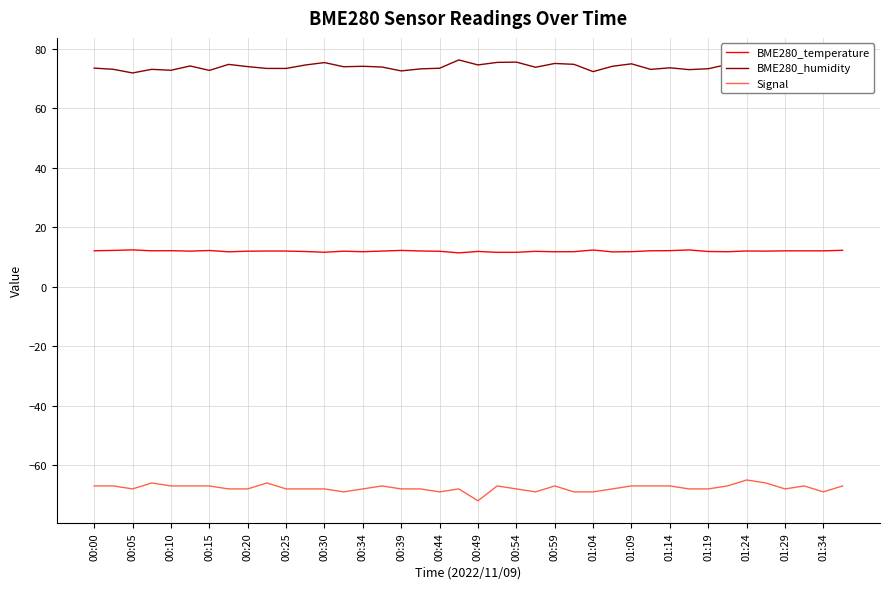

What is the average value of the BME280_humidity series?

73.9